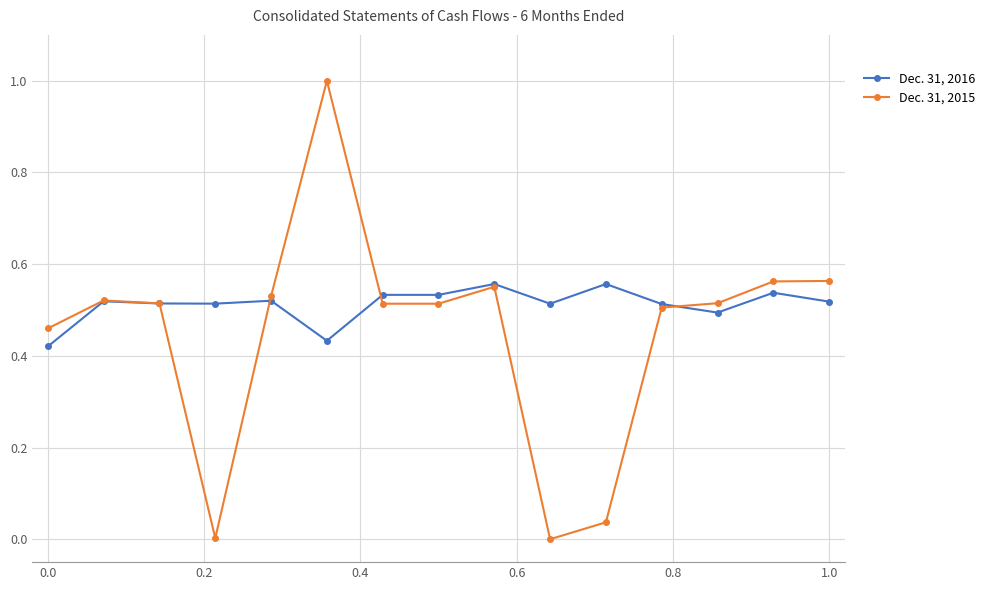

Count the number of categories in the chart.

15